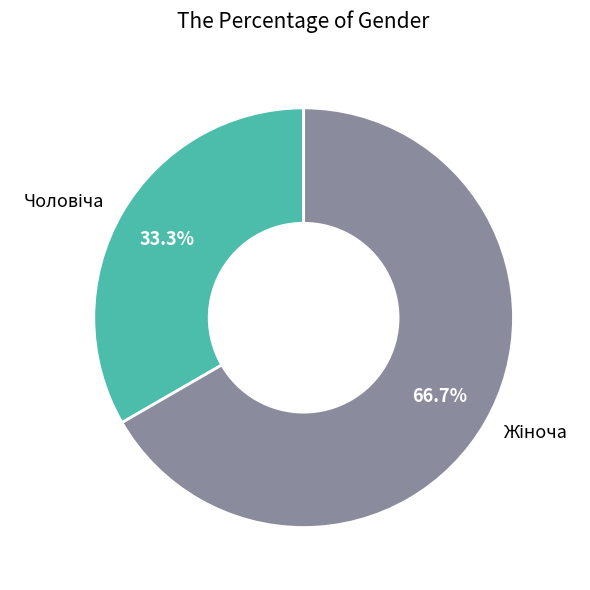

Is there any slice that represents more than half of the pie?

Yes